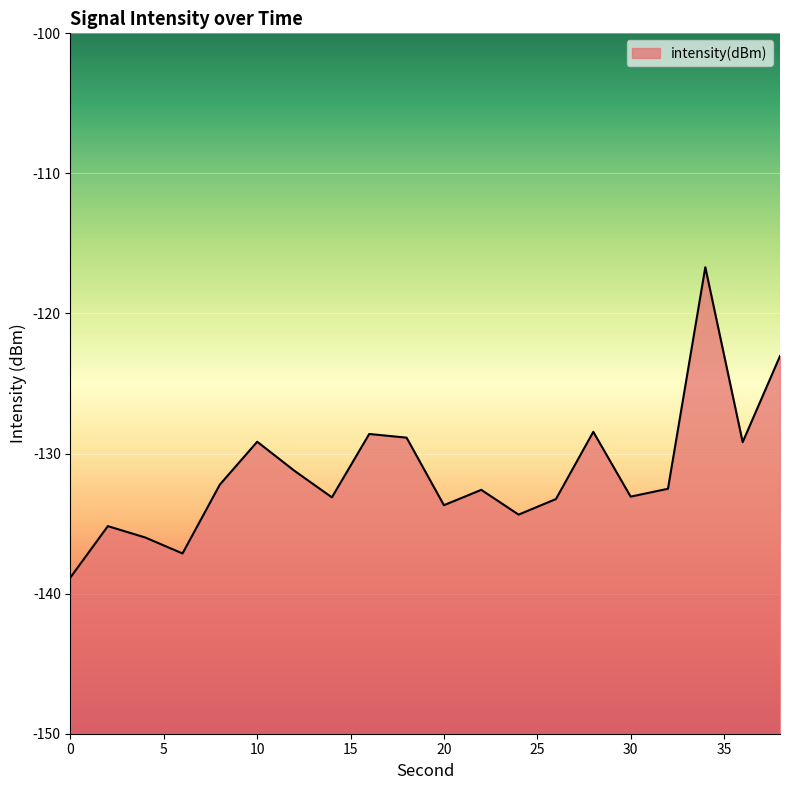

Reading left to right, transcribe all the data shown in this chart.

-138.8	-135.2	-136.0	-137.1	-132.2	-129.2	-131.2	-133.1	-128.6	-128.9	-133.7	-132.6	-134.4	-133.2	-128.4	-133.1	-132.5	-116.7	-129.2	-123.0